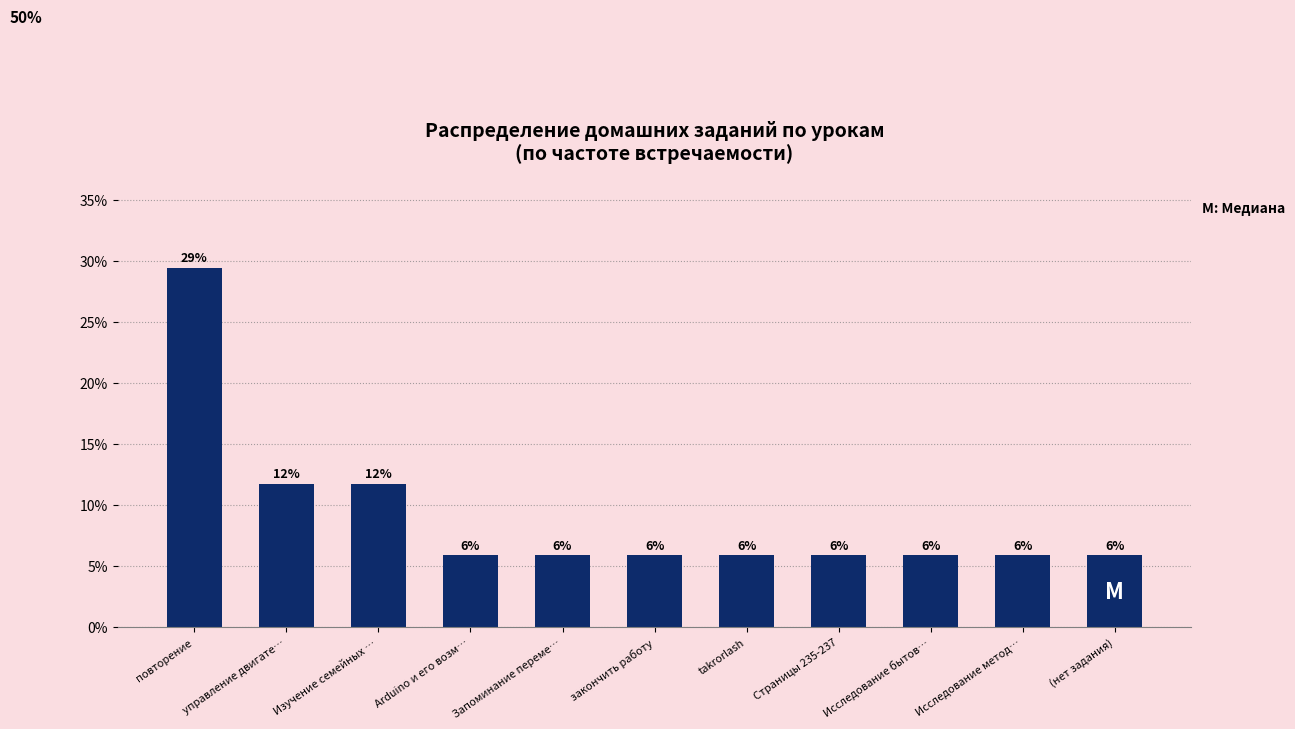

What value does the data have at Изучение семейных …?

11.8